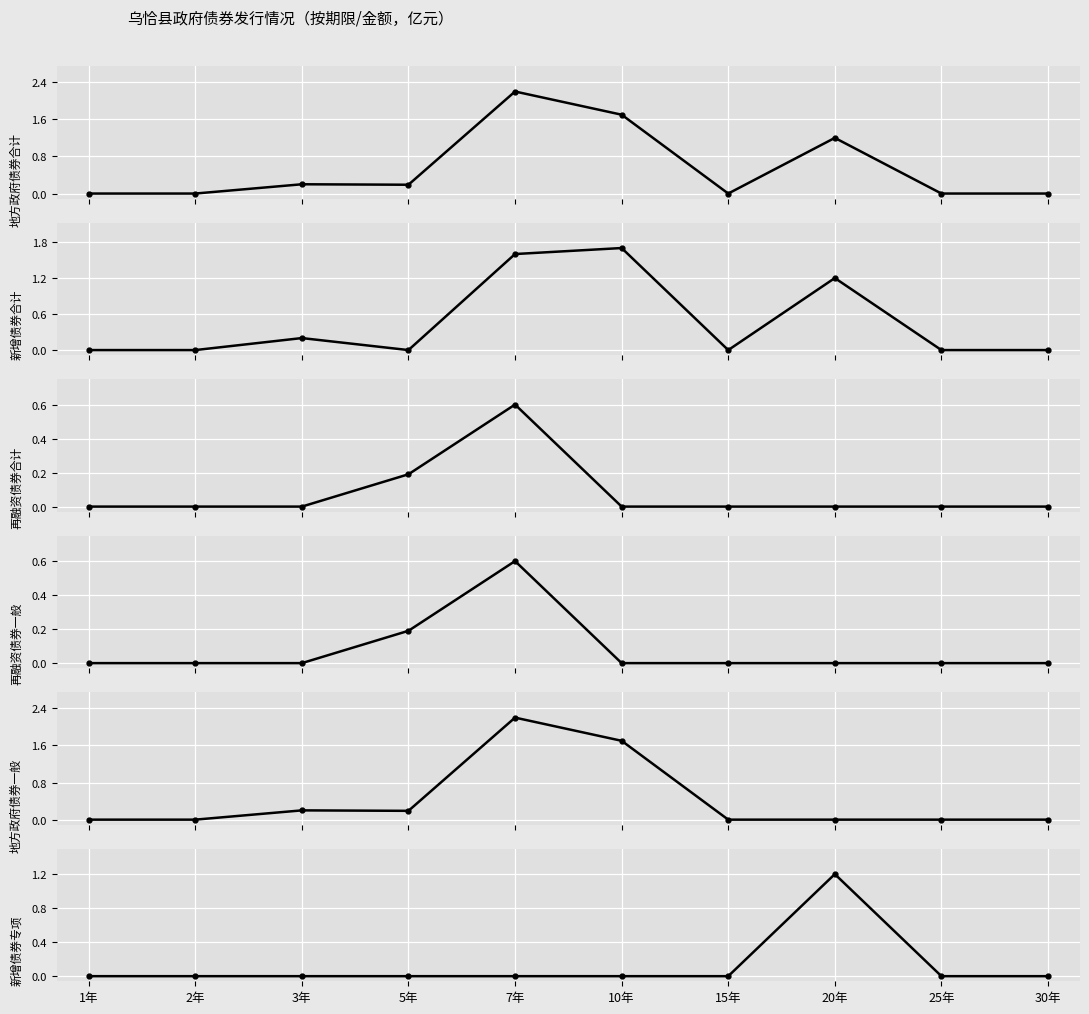

Reading left to right, list all the values displayed in this chart.

地方政府债券合计: 1年=0.0	2年=0.0	3年=0.2	5年=0.2	7年=2.2	10年=1.7	15年=0.0	20年=1.2	25年=0.0	30年=0.0
新增债券合计: 1年=0.0	2年=0.0	3年=0.2	5年=0.0	7年=1.6	10年=1.7	15年=0.0	20年=1.2	25年=0.0	30年=0.0
再融资债券合计: 1年=0.0	2年=0.0	3年=0.0	5年=0.2	7年=0.6	10年=0.0	15年=0.0	20年=0.0	25年=0.0	30年=0.0
再融资债券一般: 1年=0.0	2年=0.0	3年=0.0	5年=0.2	7年=0.6	10年=0.0	15年=0.0	20年=0.0	25年=0.0	30年=0.0
地方政府债券一般: 1年=0.0	2年=0.0	3年=0.2	5年=0.2	7年=2.2	10年=1.7	15年=0.0	20年=0.0	25年=0.0	30年=0.0
新增债券专项: 1年=0.0	2年=0.0	3年=0.0	5年=0.0	7年=0.0	10年=0.0	15年=0.0	20年=1.2	25年=0.0	30年=0.0